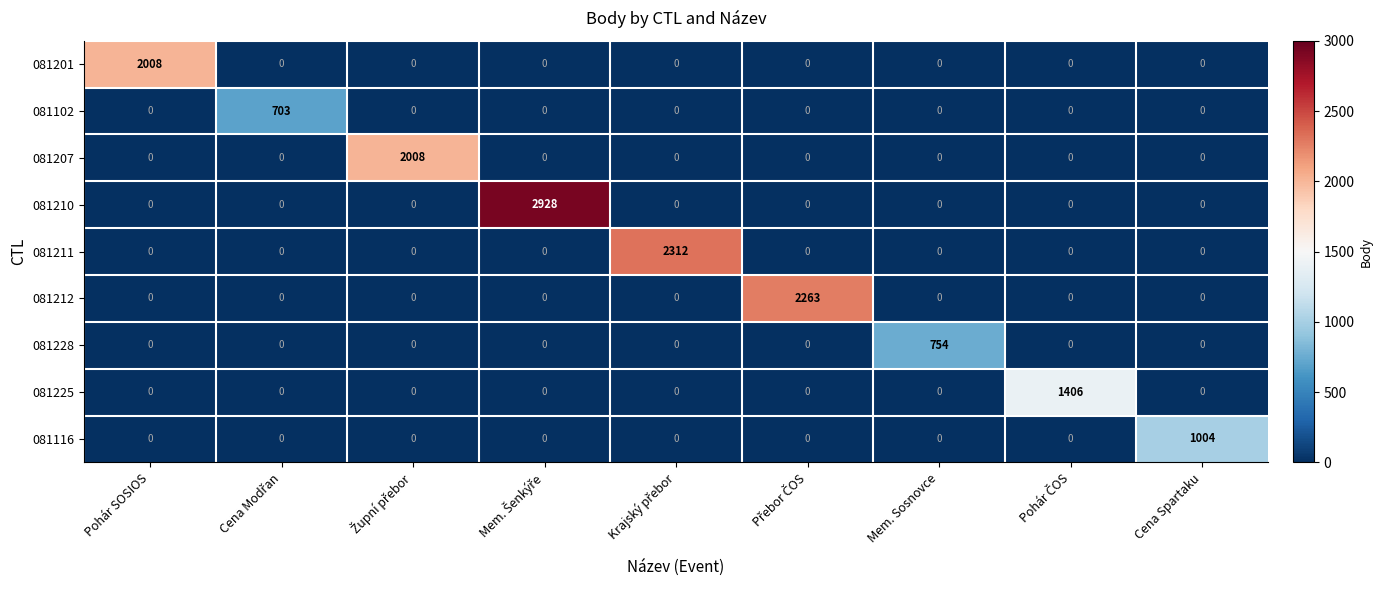

What is the difference between the maximum and minimum values in the 081228 series?

754